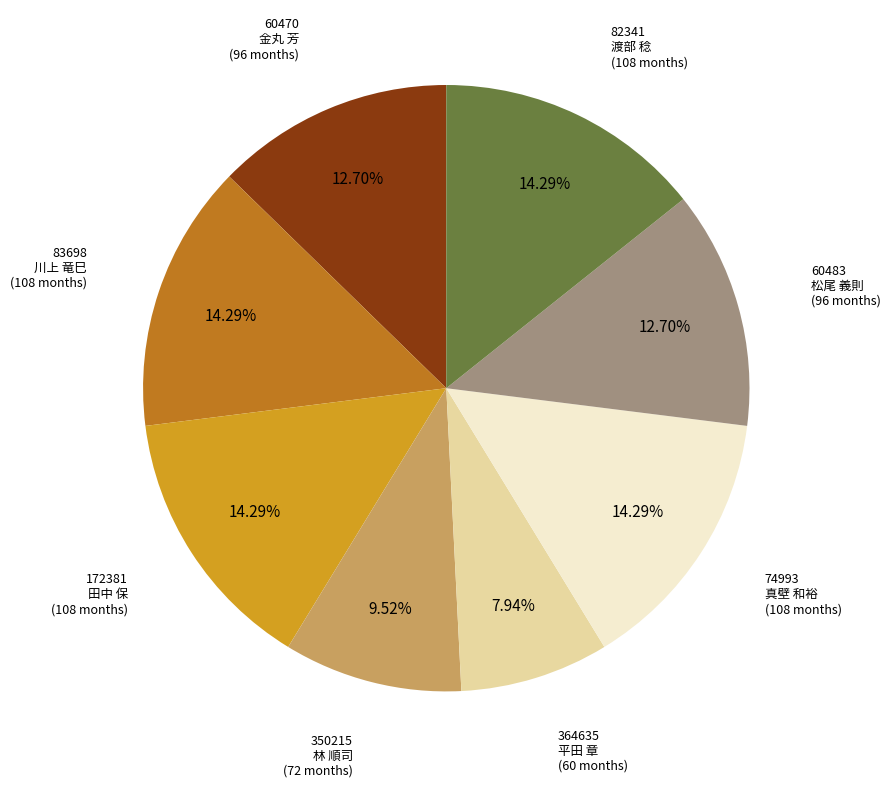

To the nearest percent, what is the difference between the largest and smallest slice percentages?

6%